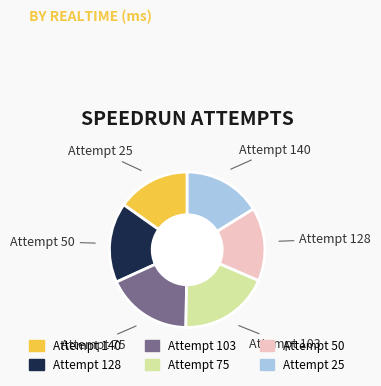

The Attempt 103 slice represents 18% of the pie. True or false?

True